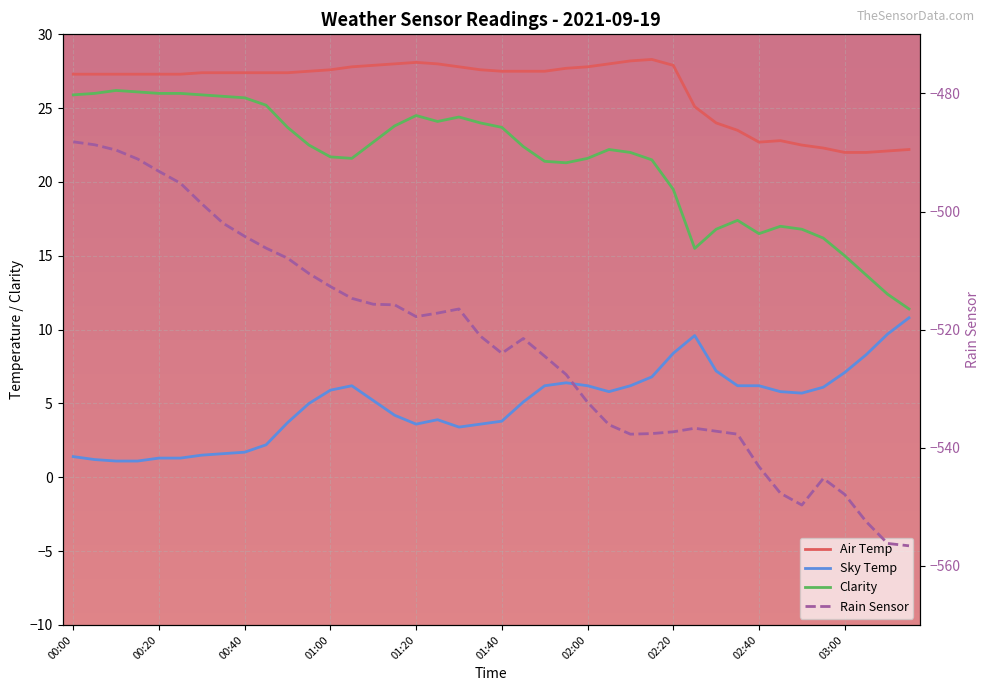

True or false: Sky Temp and Clarity intersect in this chart.

False